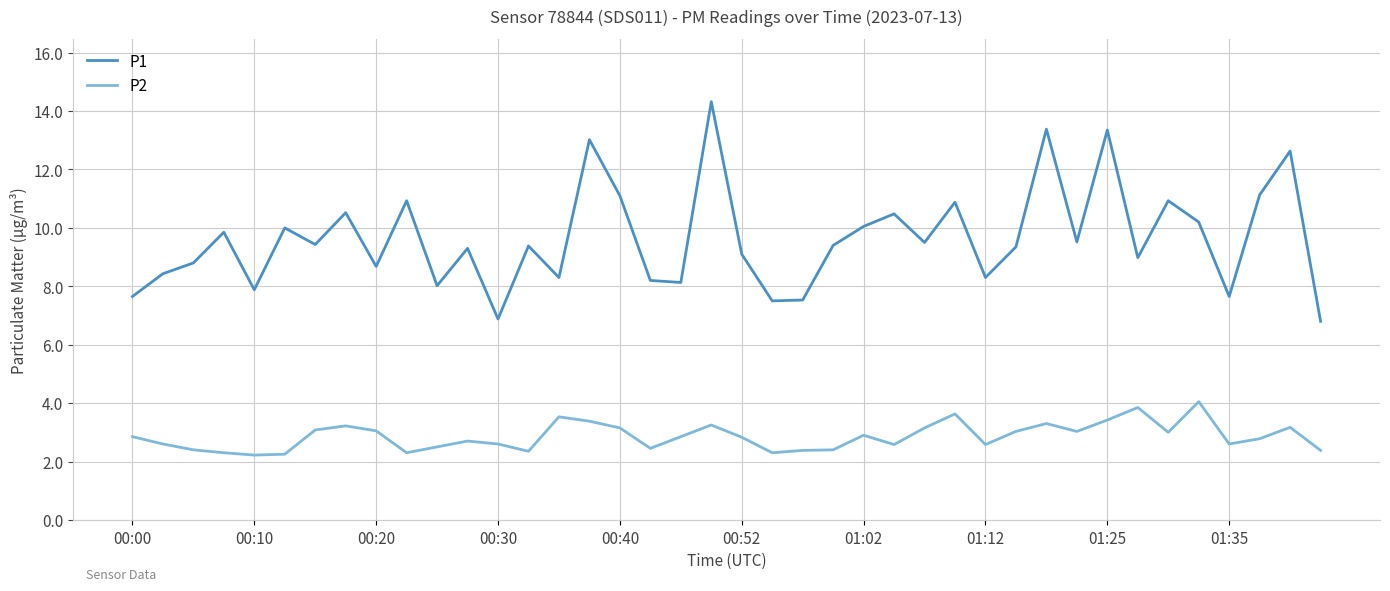

What is the lowest value of the P1 series?

6.8